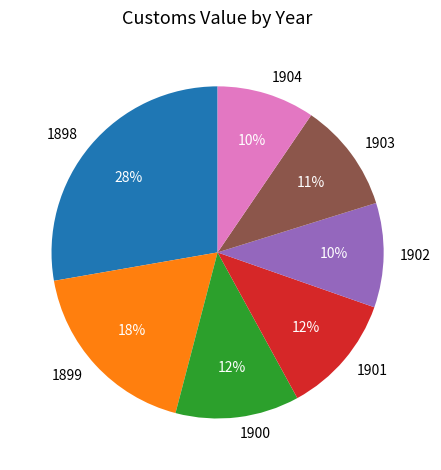

Is there a majority slice in this chart?

No